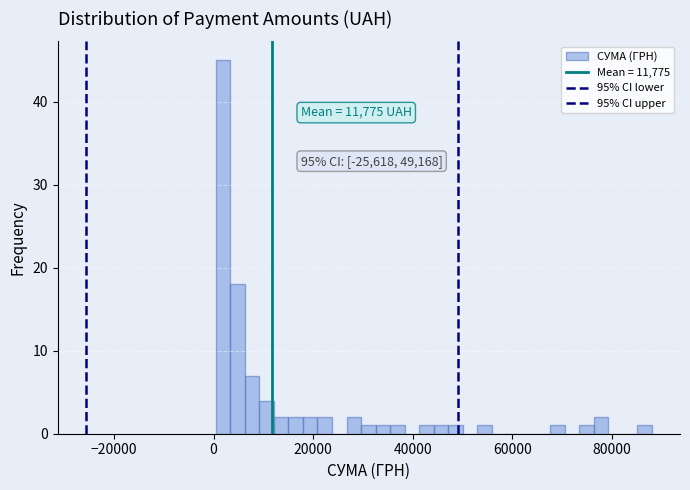

Read against the x-axis, roughly where is the centre of the tallest bar?

2000